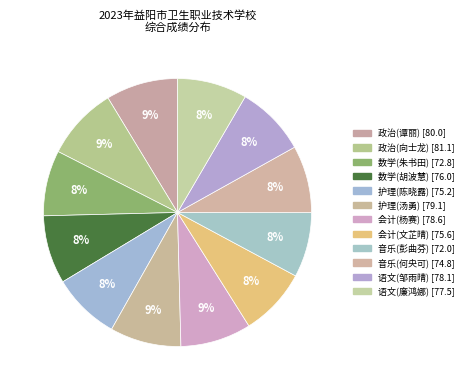

Is it true that 数学(胡波慧) is 1% of the pie?

False